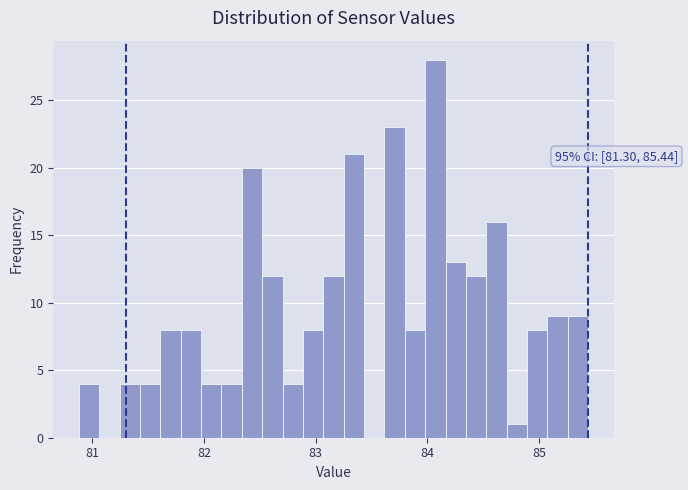

Read against the x-axis, roughly where is the centre of the tallest bar?

84.1